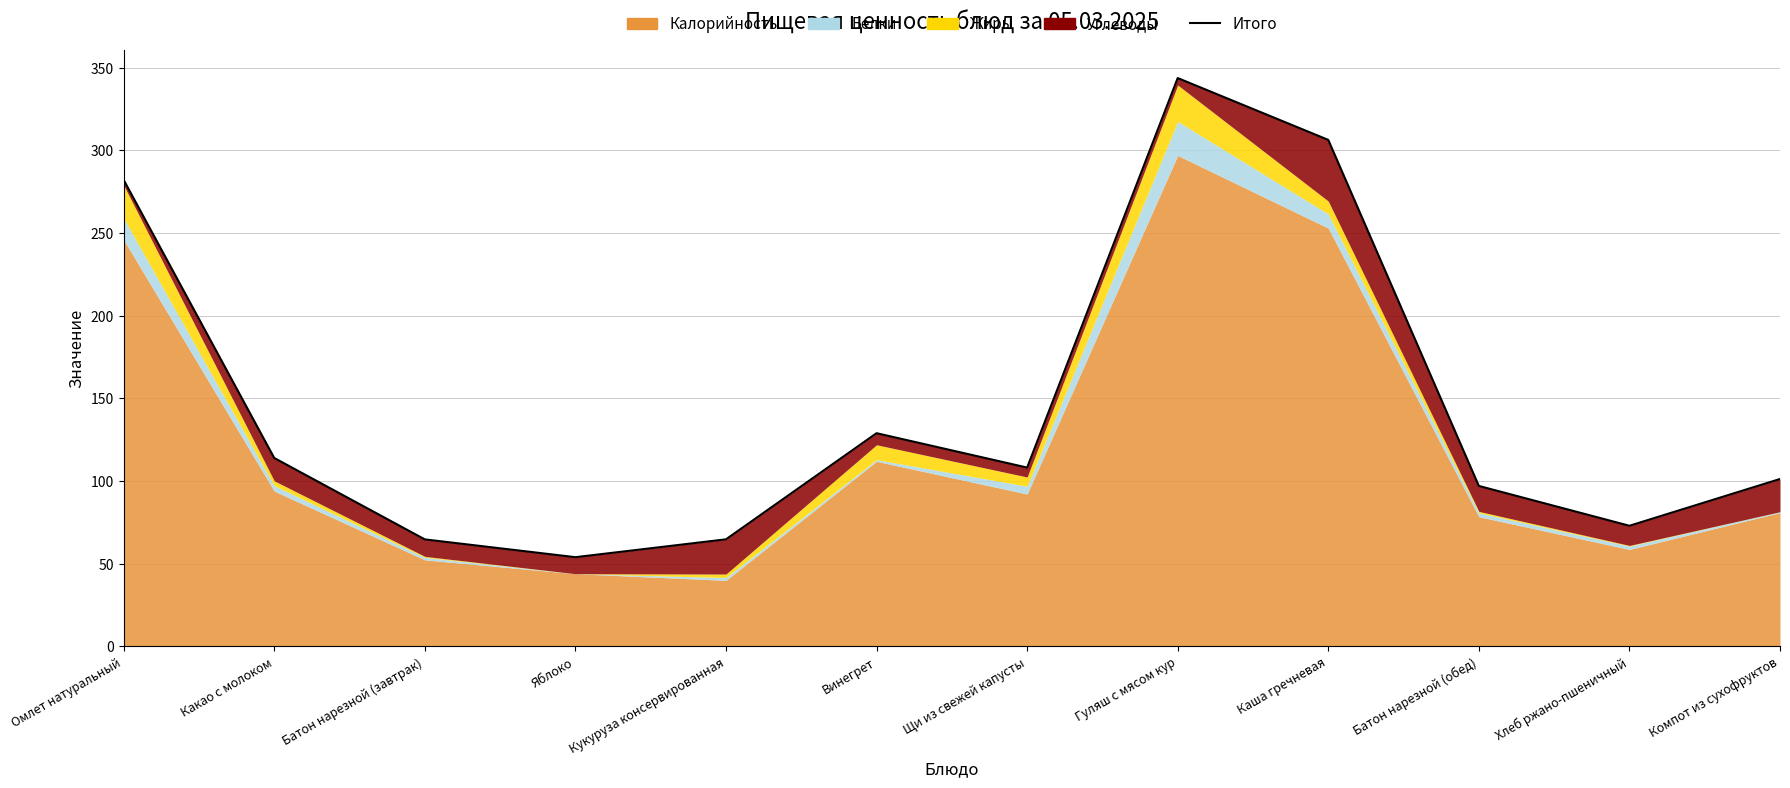

Is it true that the value at Гуляш с мясом кур is 569.9?

False